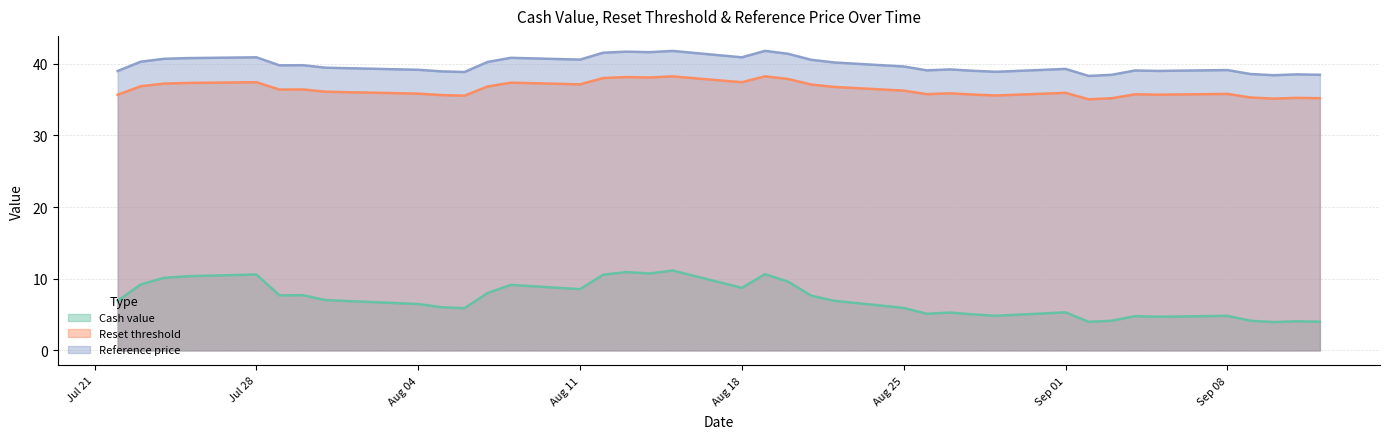

How many categories are shown in the chart?

38